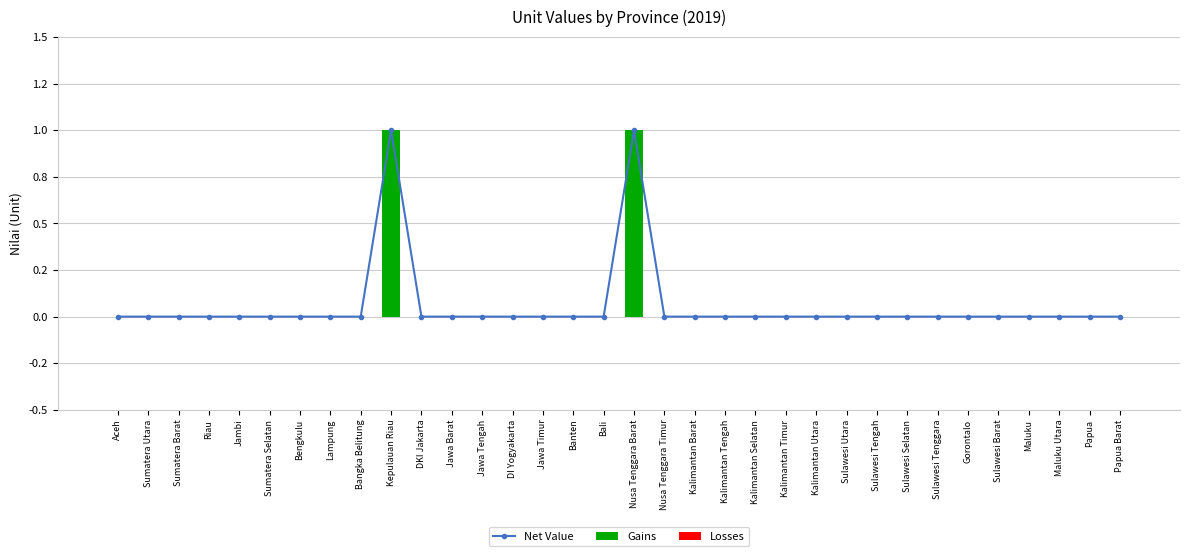

At DI Yogyakarta, list the series in order from smallest to largest.

Net Value, Gains, Losses